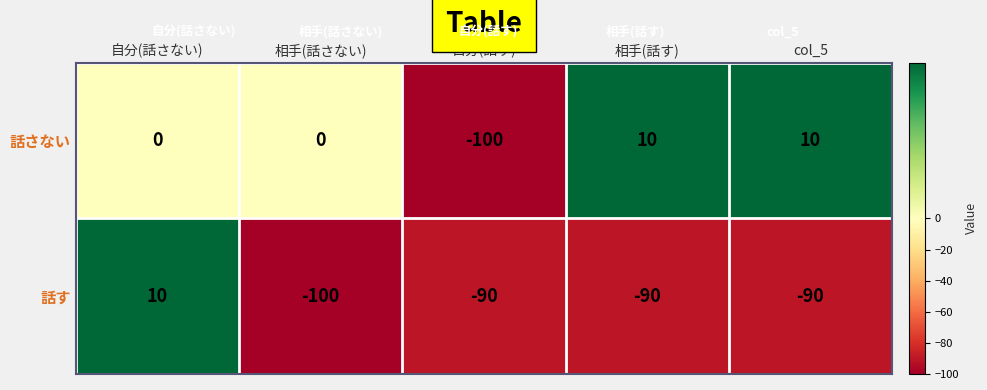

Reading right to left, extract all data points from this chart.

話さない: 10	10	-100	0	0
話す: -90	-90	-90	-100	10